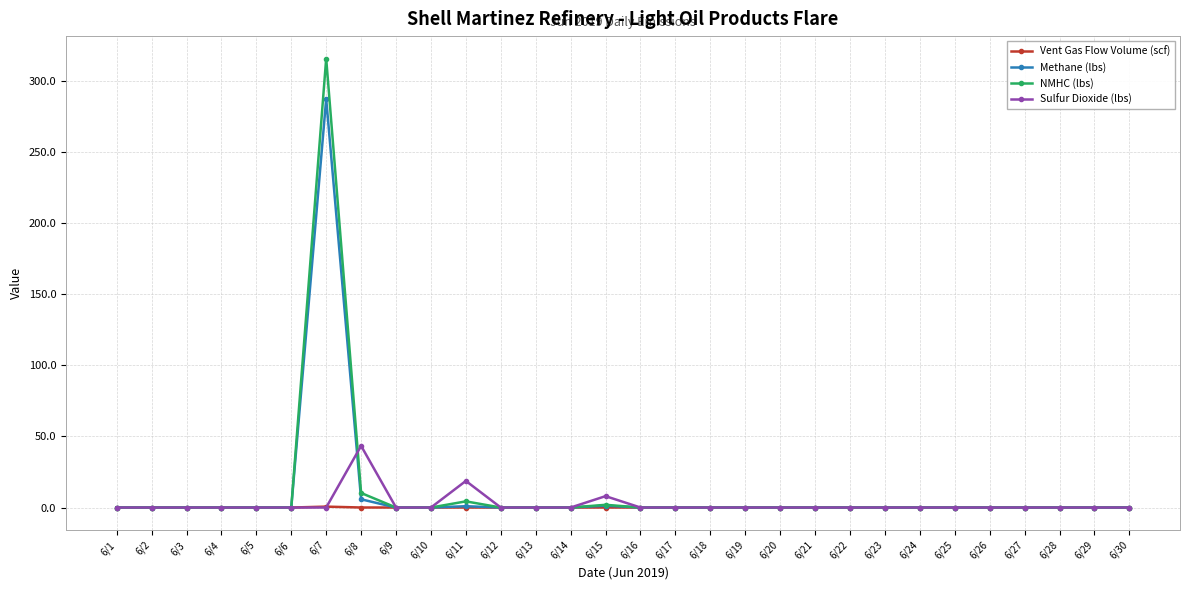

Which series has the widest spread of values?

NMHC (lbs)